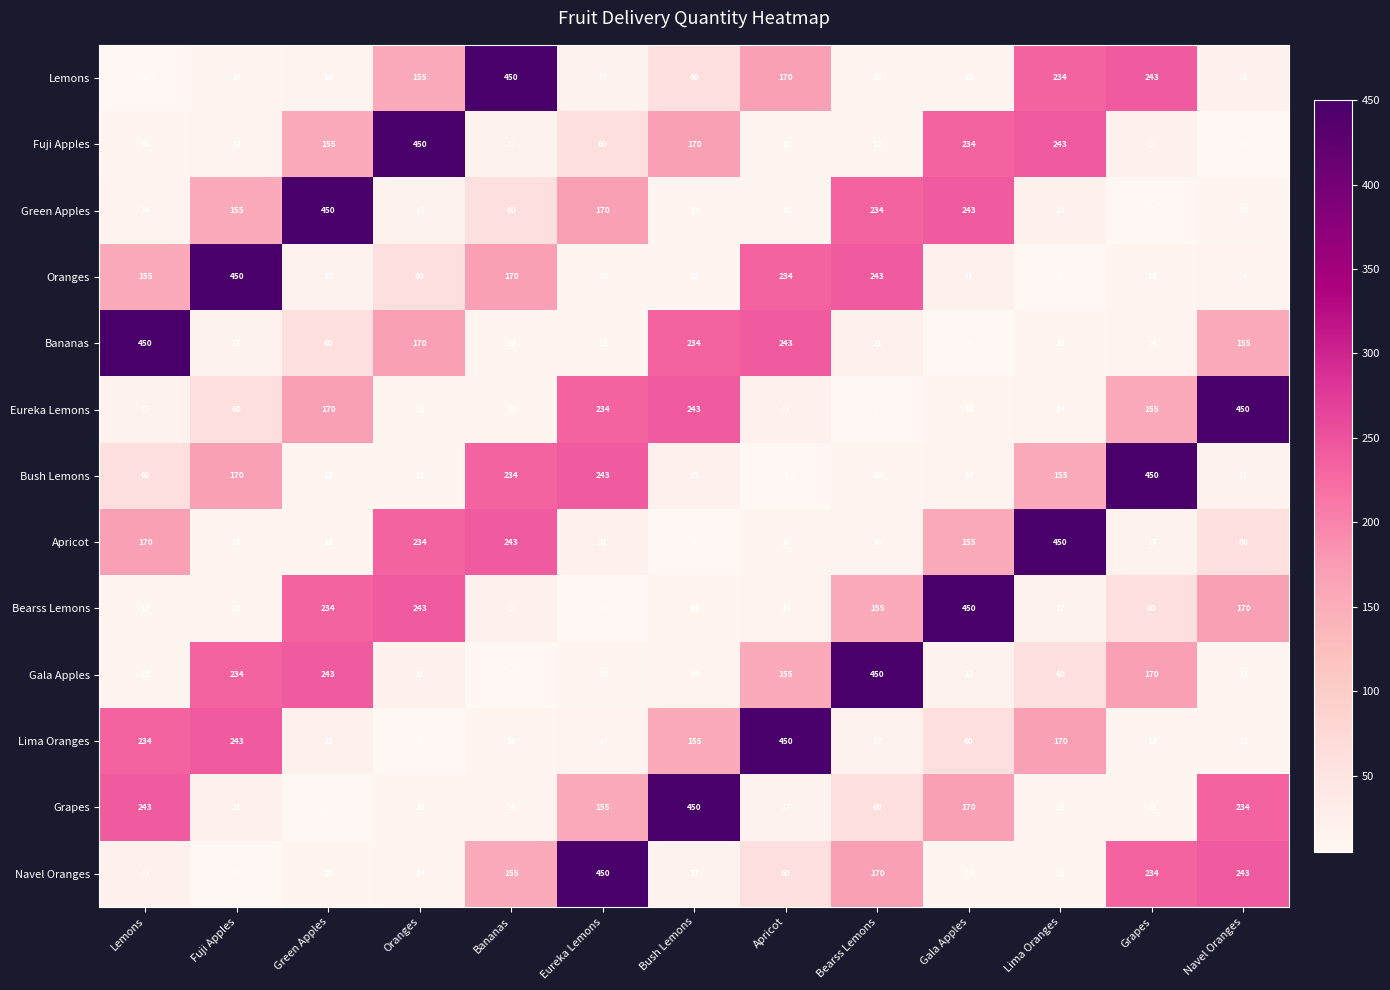

How many values in the Lemons series exceed 21?

6